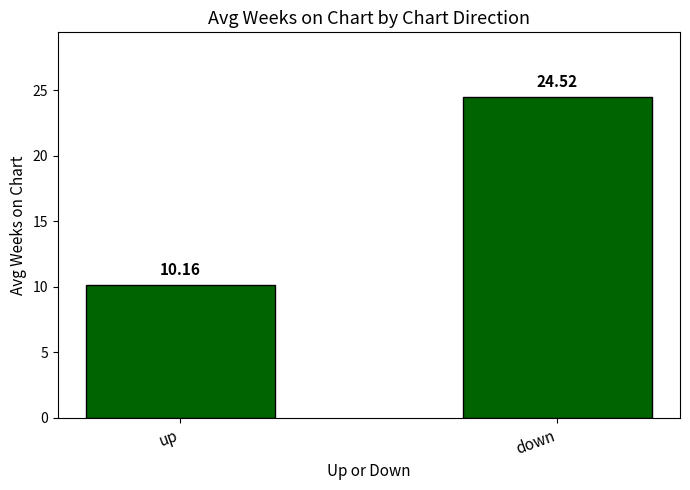

What is the value of the 1st bar from the left?

10.2